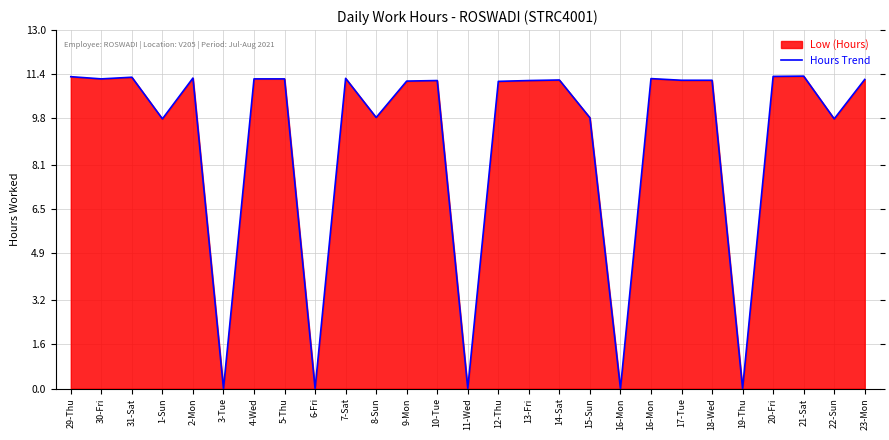

Reading left to right, transcribe all the data shown in this chart.

11.3	11.2	11.3	9.8	11.3	0.0	11.2	11.2	0.0	11.2	9.8	11.2	11.2	0.0	11.1	11.2	11.2	9.8	0.0	11.2	11.2	11.2	0.0	11.3	11.3	9.8	11.2